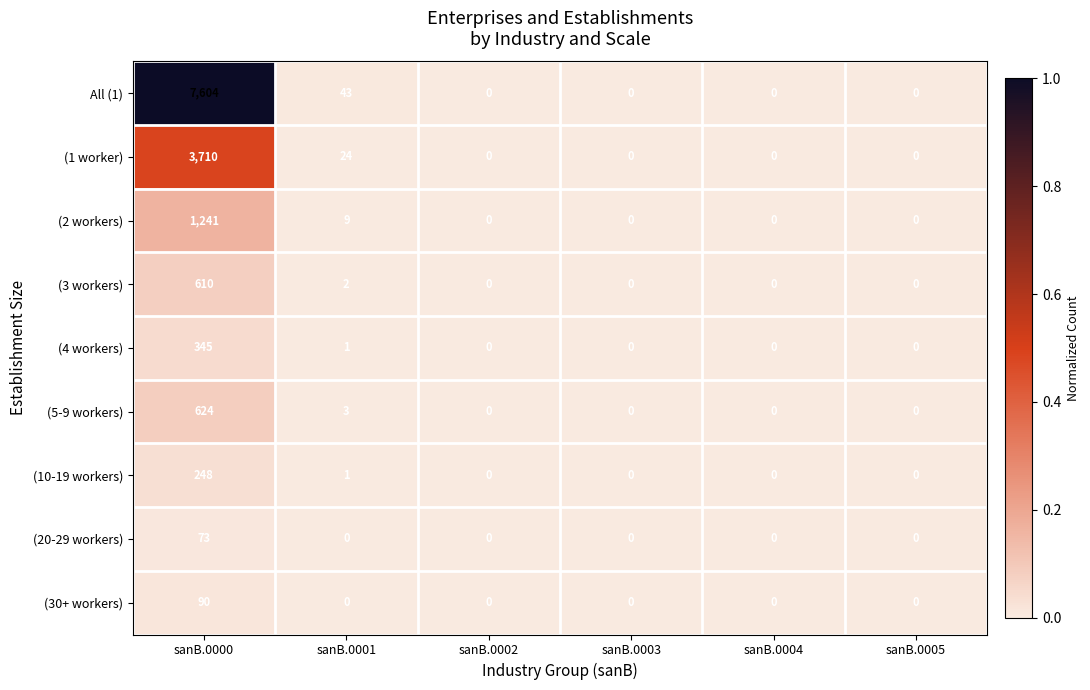

The (20-29 workers) series shows 0 at sanB.0005. True or false?

True